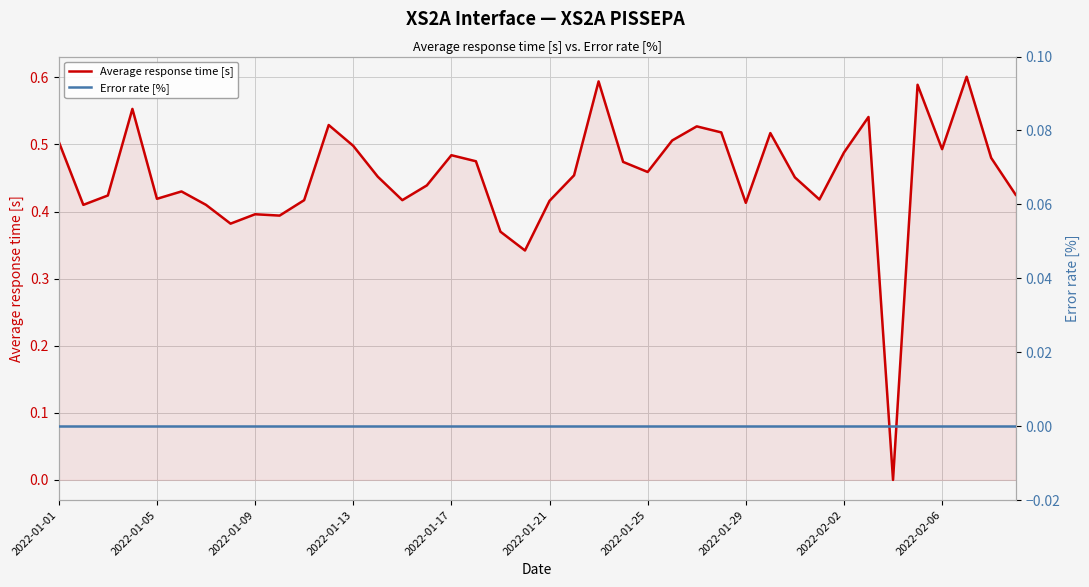

Which category has the lowest value in the Average response time [s] series?

34